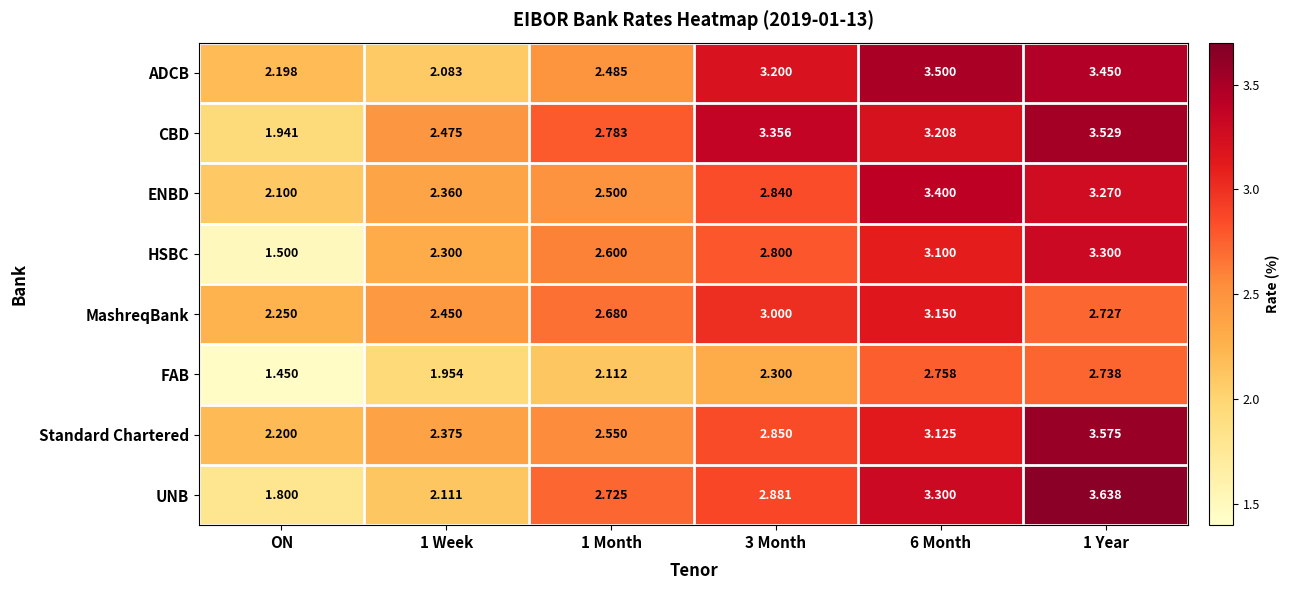

At which category does the chart reach its minimum across all series?

ON